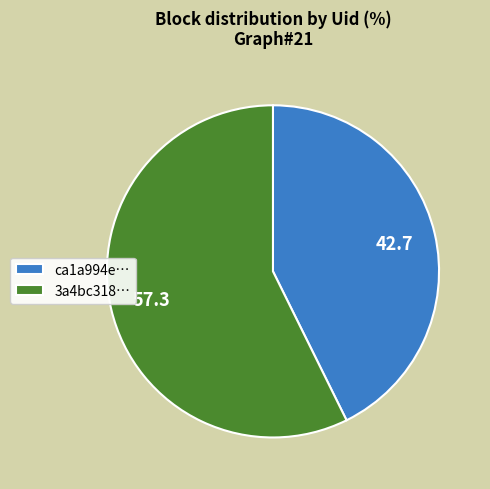

Approximately how many times larger is the value at 3a4bc318… compared to ca1a994e…?

1.3